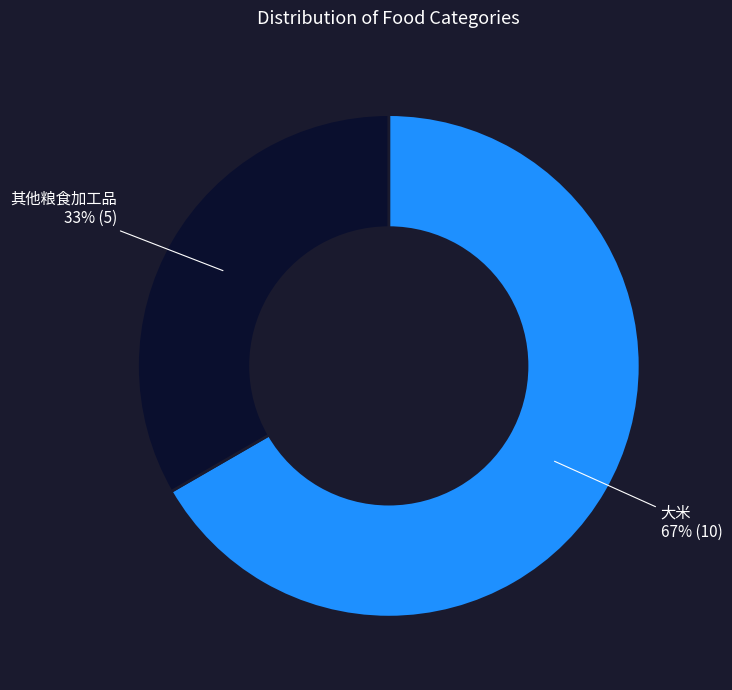

To the nearest percent, what is the combined percentage of 其他粮食加工品 and 大米?

100%